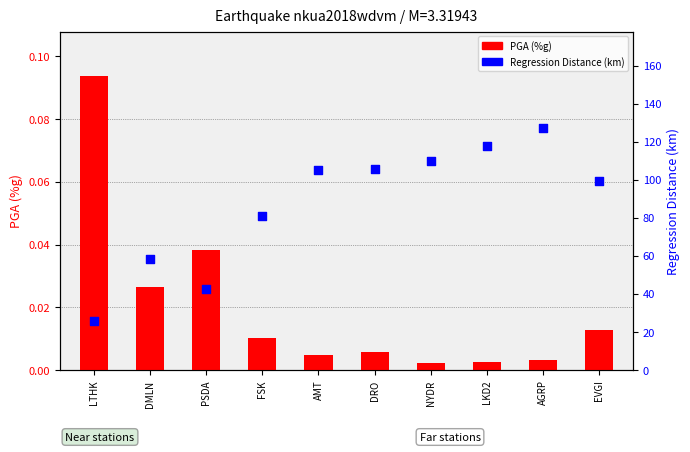

At how many categories does at least one series exceed 104?

5